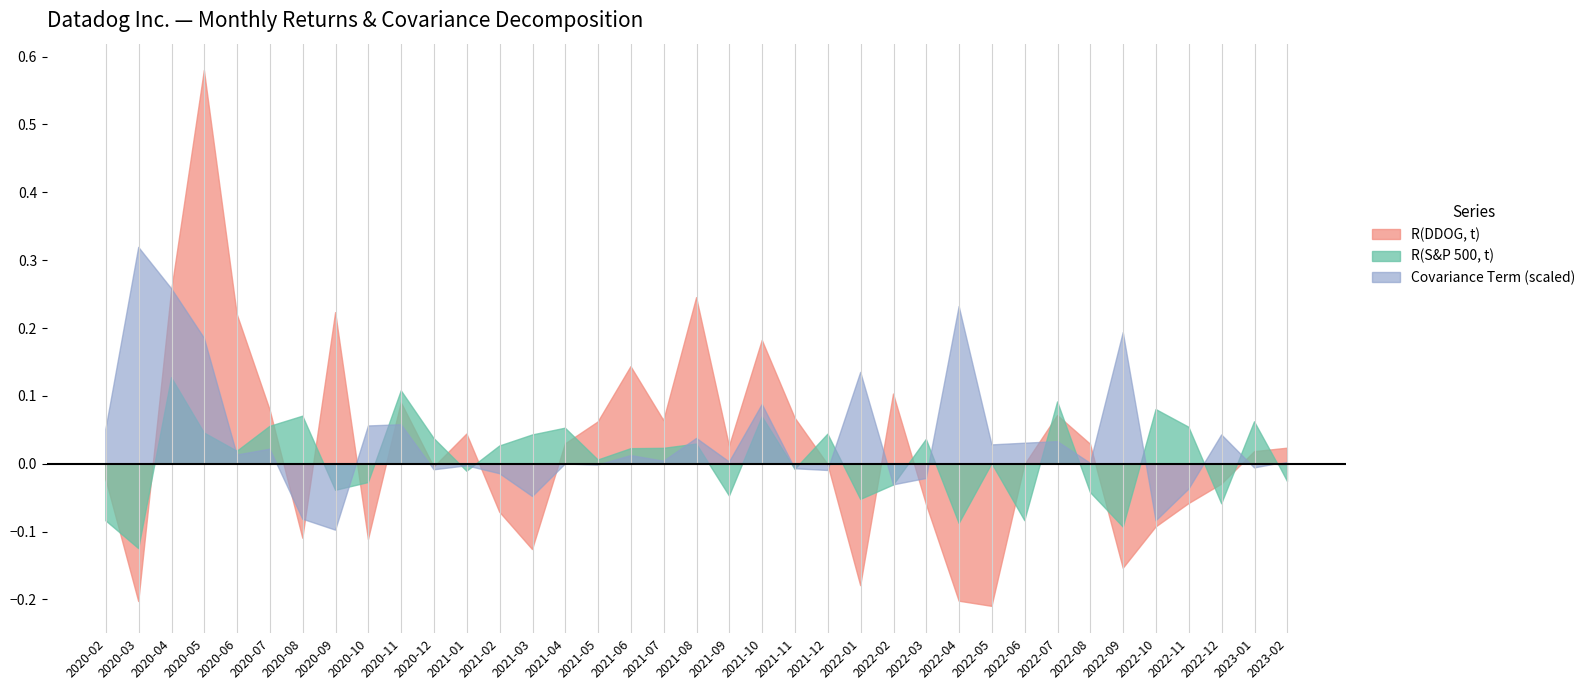

How many negative values does the R(DDOG, t) series have?

17